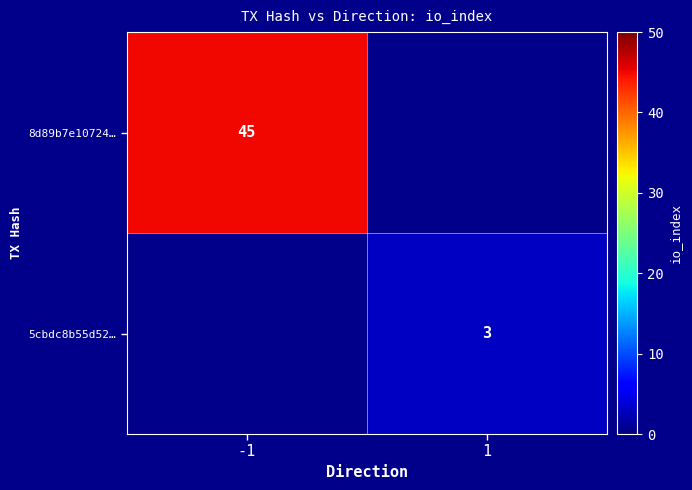

True or false: 8d89b7e10724… has a value of 80 at -1.

False